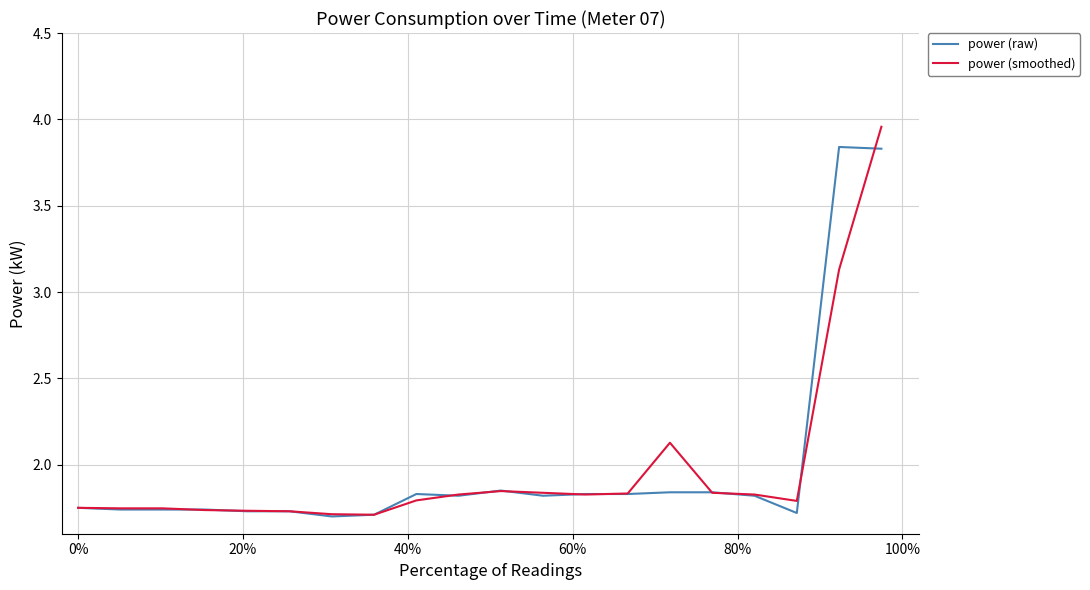

List the series in order of their peak value, lowest first.

power (raw), power (smoothed)